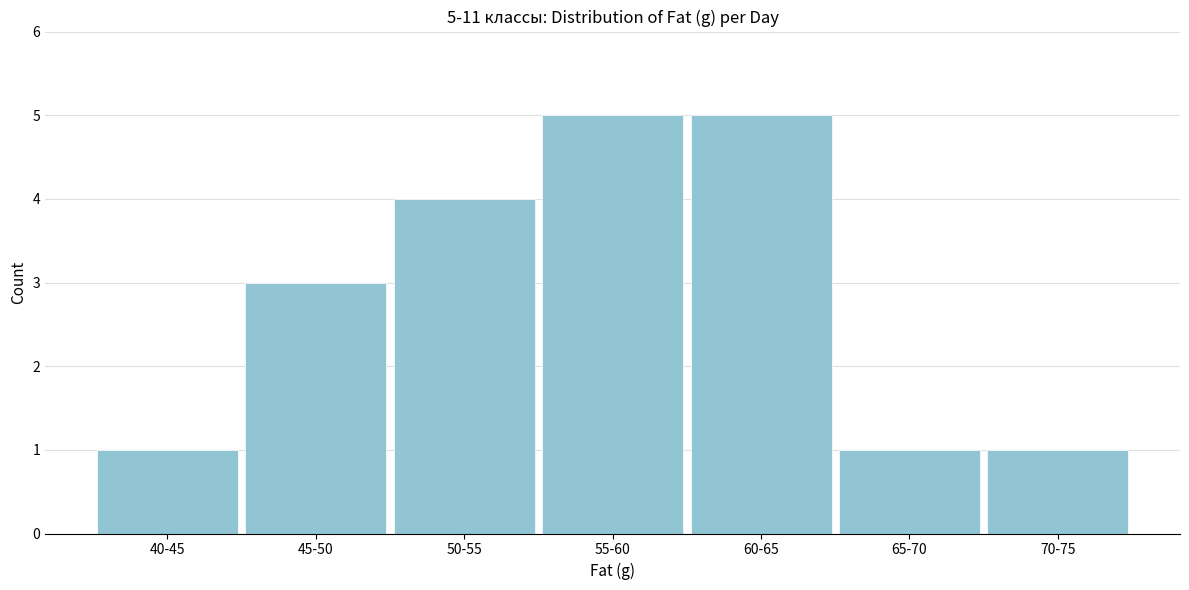

Reading left to right, transcribe all the data shown in this chart.

1	3	4	5	5	1	1